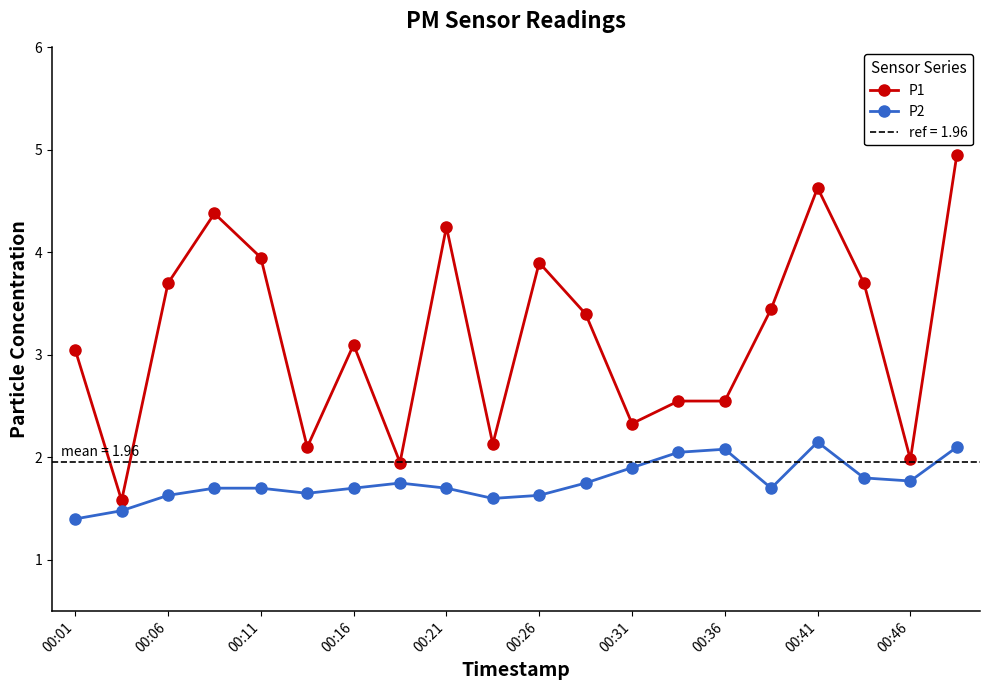

True or false: P2 and P1 cross at least once.

False